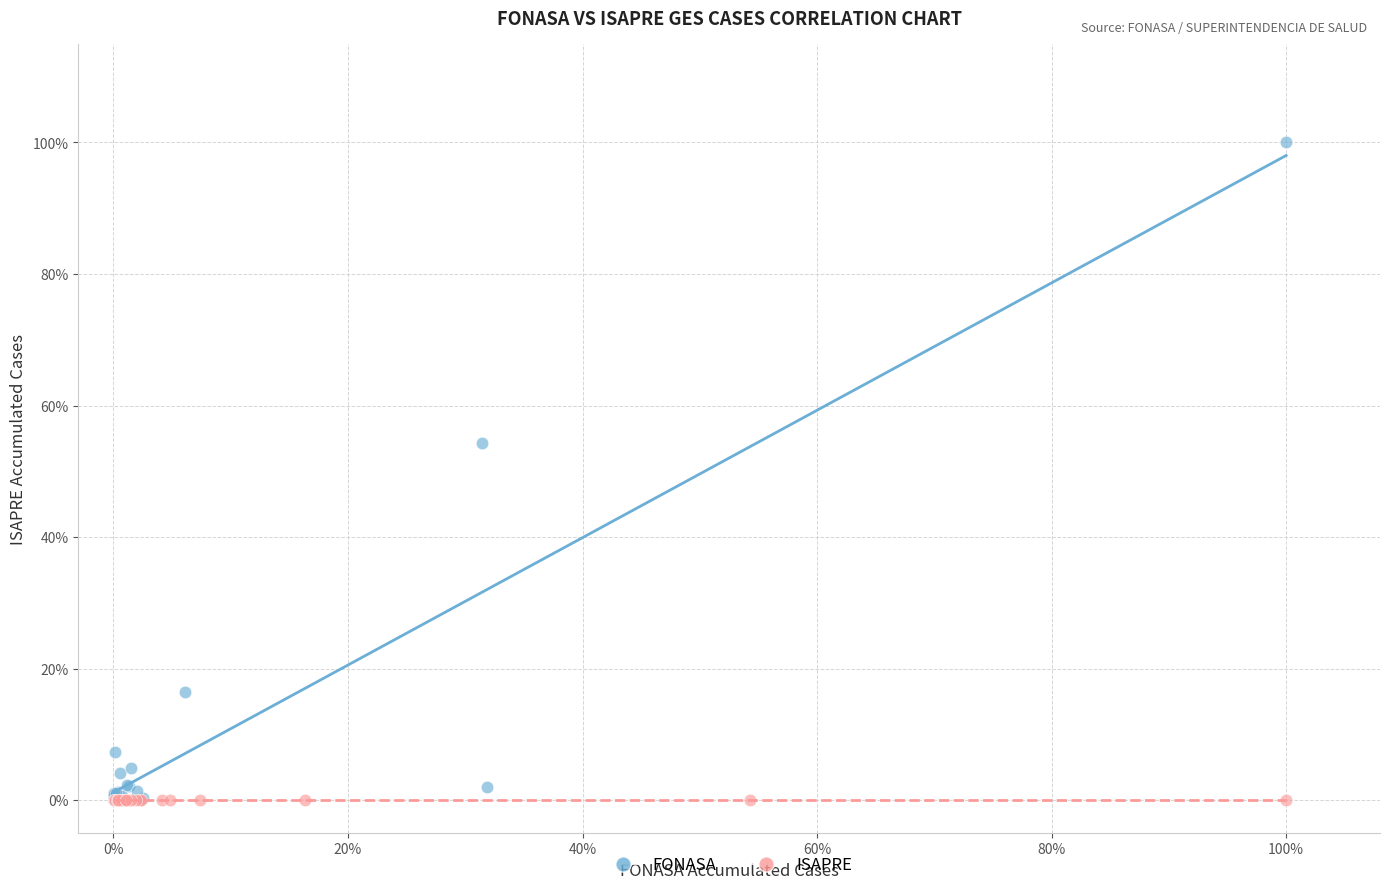

Which series reaches the maximum Y coordinate?

FONASA